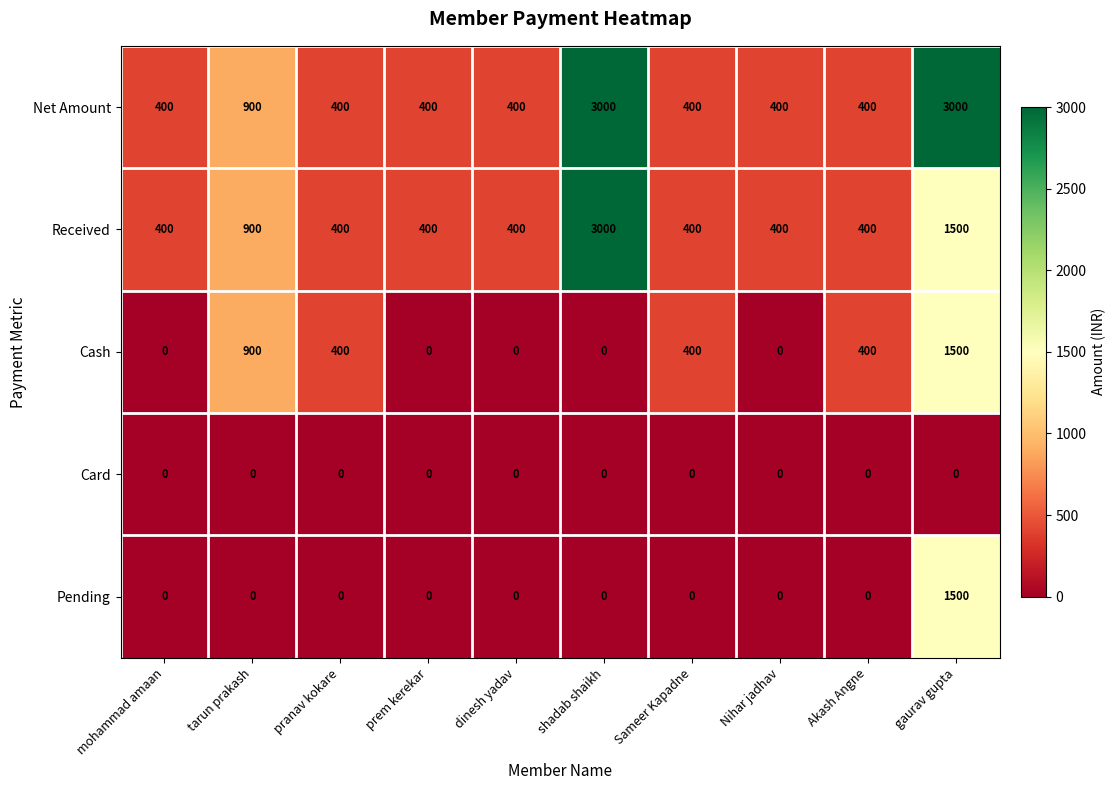

The value of Cash at Sameer Kapadne is 537. True or false?

False